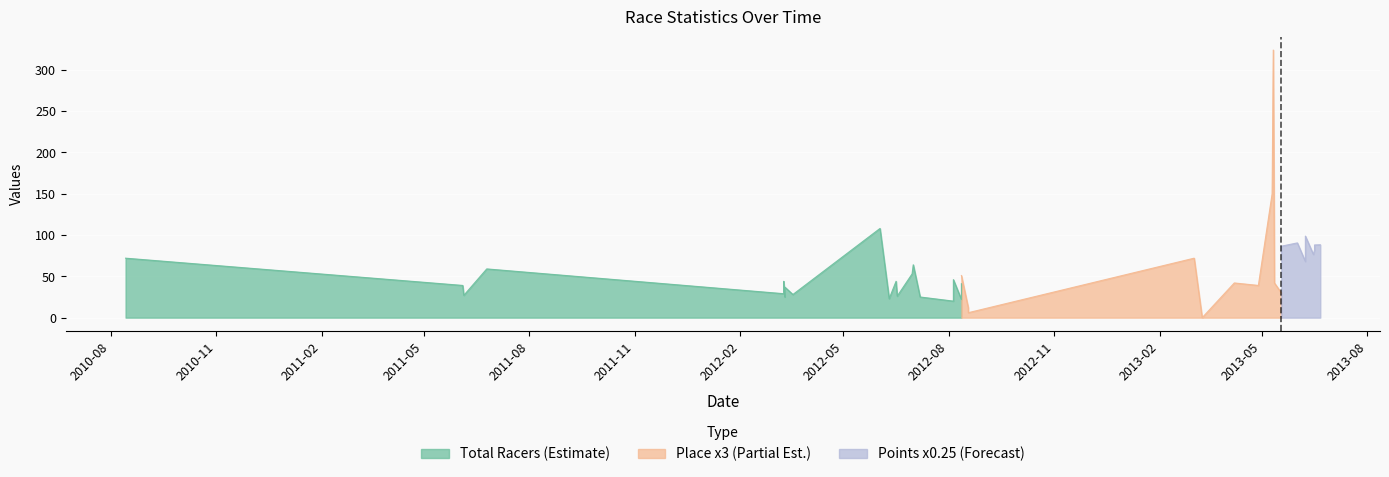

Where is Place nearest to the value 54?

27